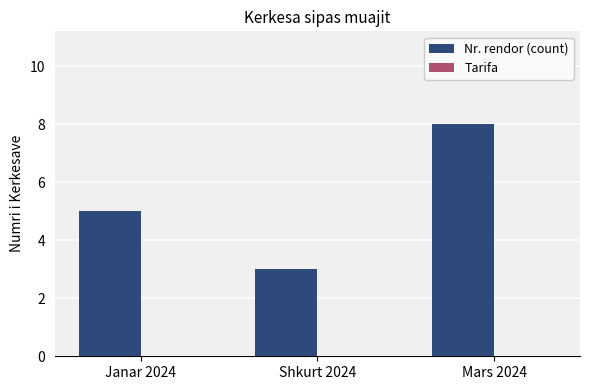

Count the number of data series in this chart.

1